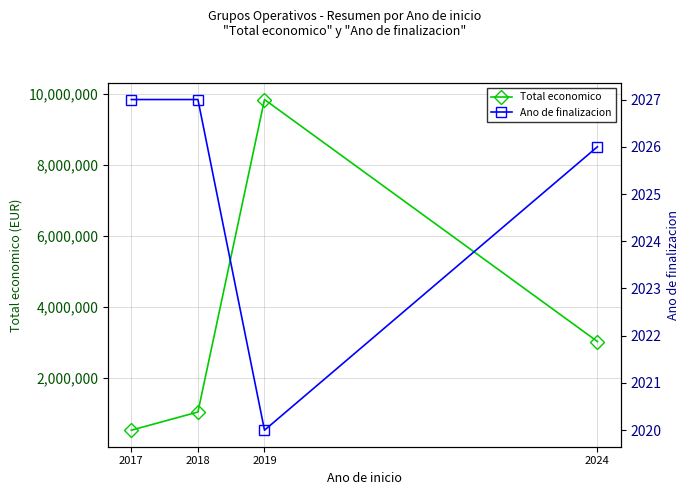

What is the smallest value displayed?

2020